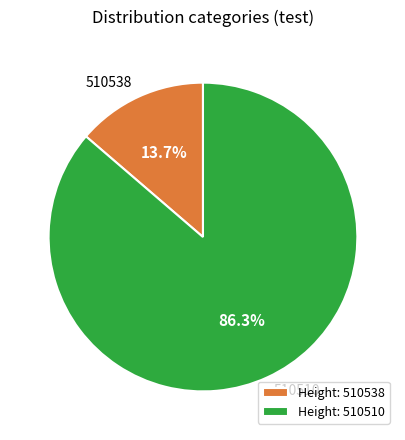

To the nearest percent, what percentage of the pie is 510510?

86%